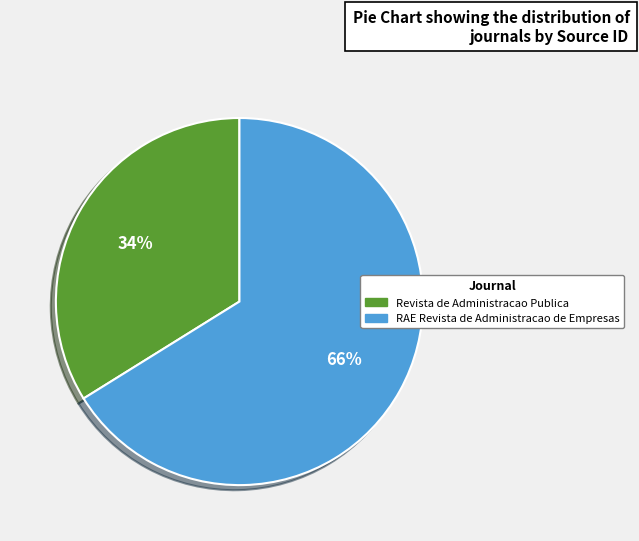

What percentage is the Revista de Administracao Publica slice, to the nearest percent?

34%